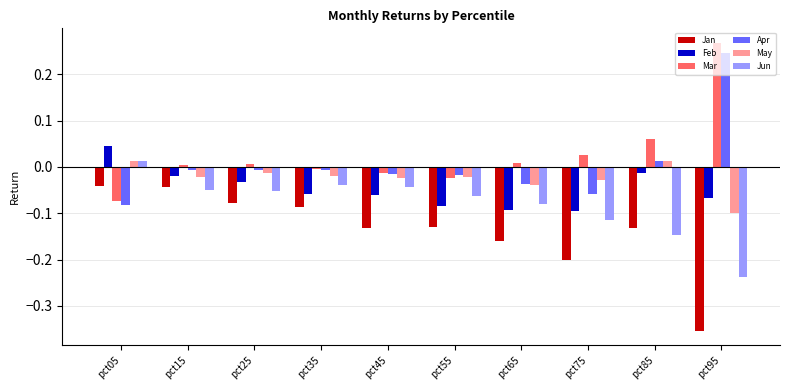

At which category does the chart reach its peak across all series?

pct95